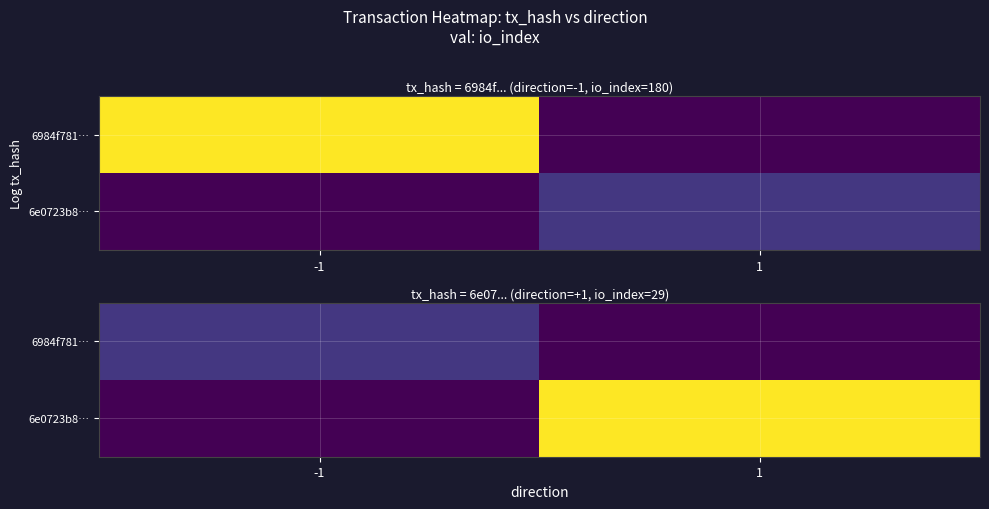

At which category is the sum across all series the highest?

1